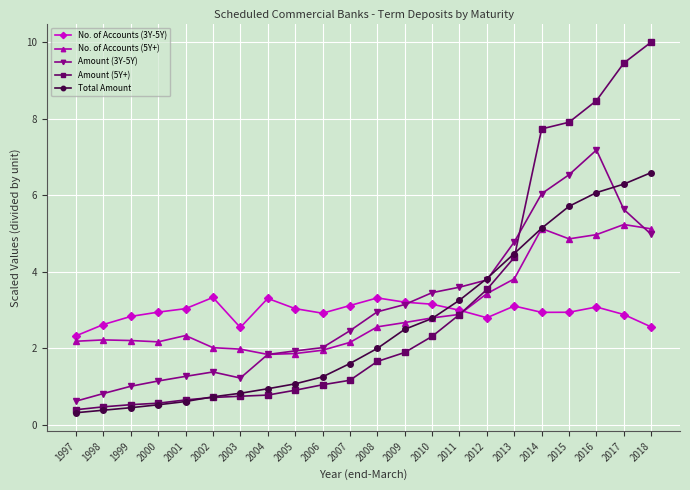

At which category does No. of Accounts (3Y-5Y) reach its first local peak?

2002